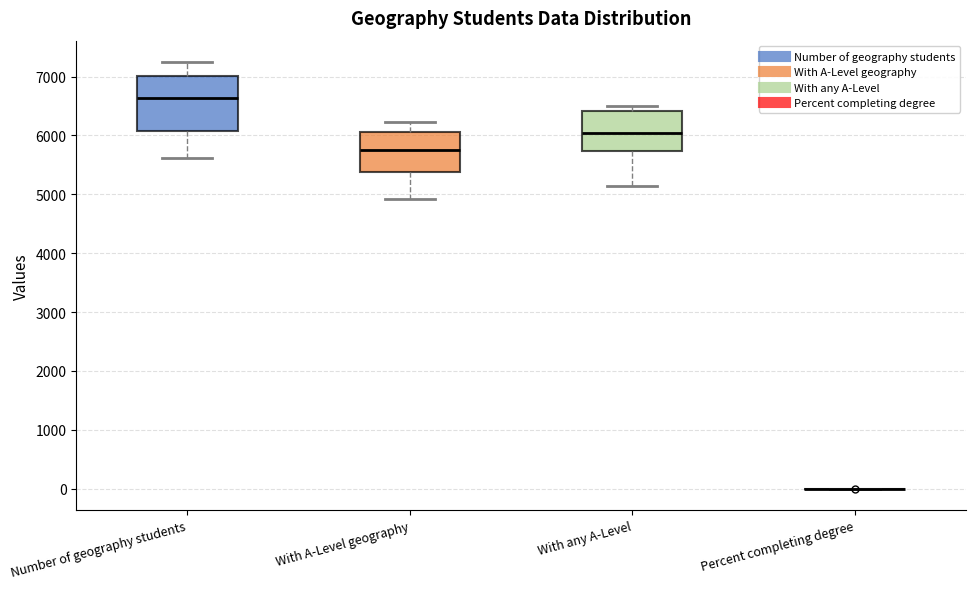

Reading left to right, read every box against the y-axis: the position of its median line, the range the box covers, and the ends of its whiskers. The values are not printed on the chart, so give them approximately, as read against the axis.

Number of geography students: median 6600, box 6100 to 7000, whiskers 5600 to 7200
With A-Level geography: median 5700, box 5400 to 6100, whiskers 4900 to 6200
With any A-Level: median 6000, box 5700 to 6400, whiskers 5100 to 6500
Percent completing degree: box collapsed to a line at 0, whiskers 0 to 0